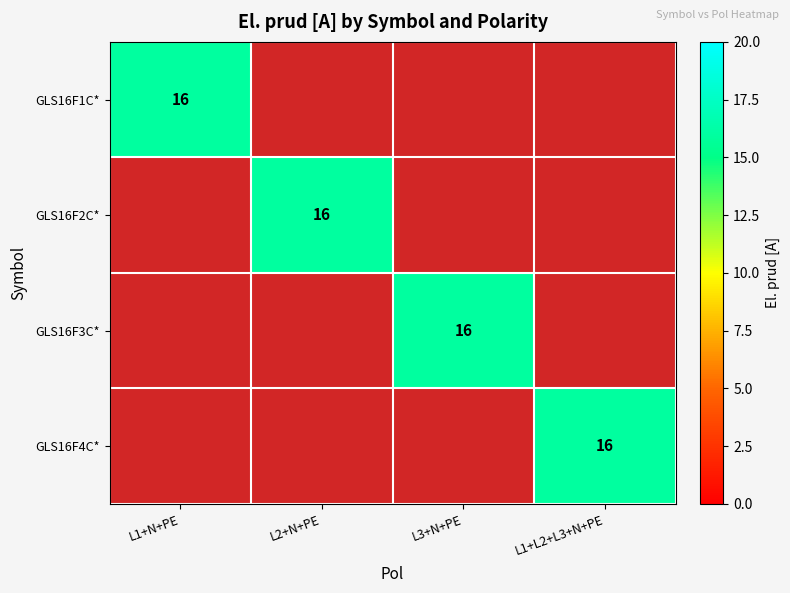

How many series are shown in this chart?

4